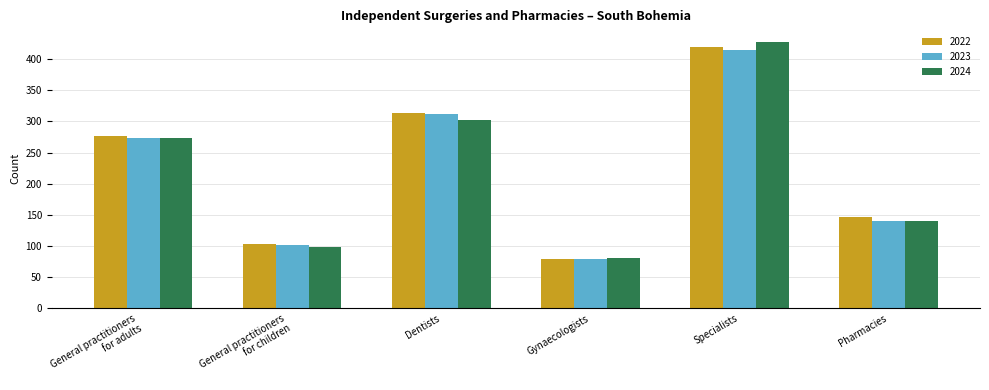

What is the label of the 2nd bar from the left?

General practitioners
for children